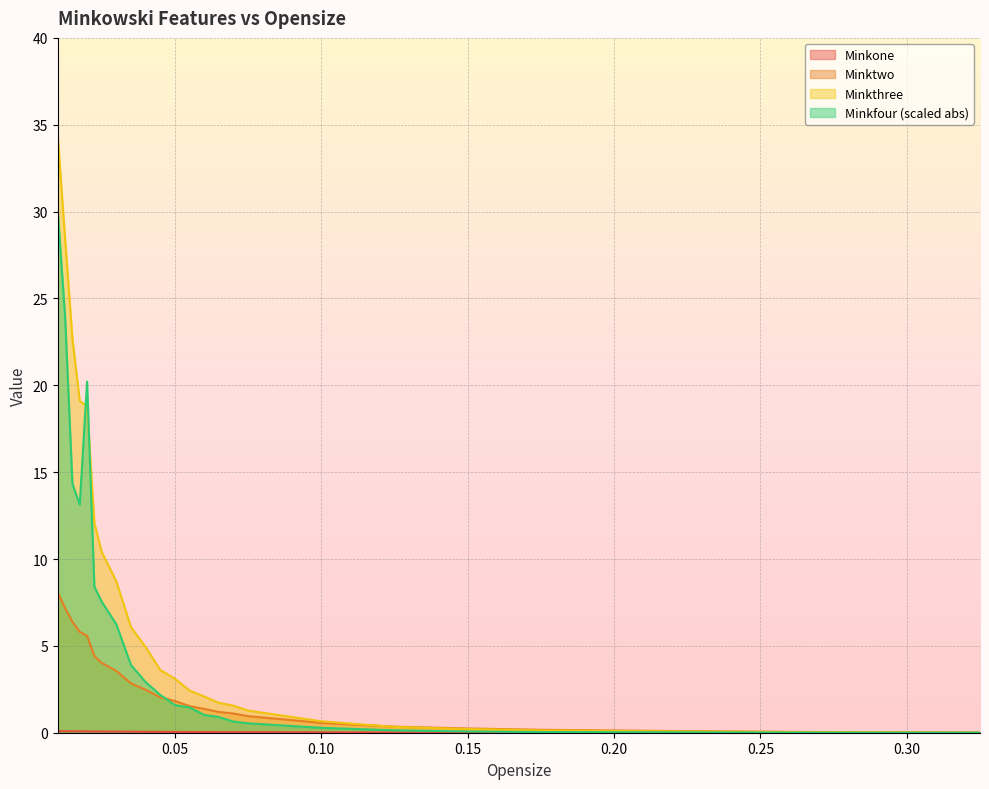

What is the average value of the Minktwo series?

2.6